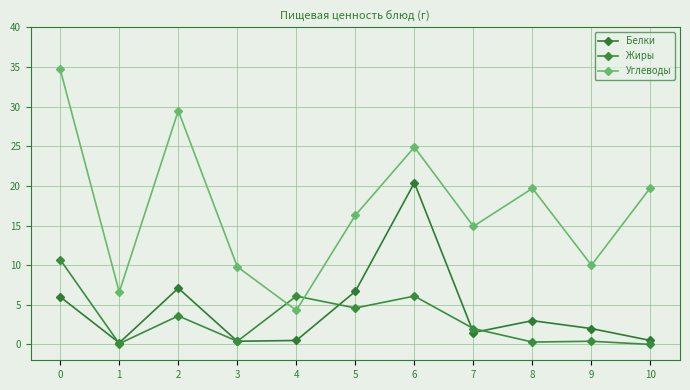

What is the difference between the Жиры values at 2 and 6?

2.5